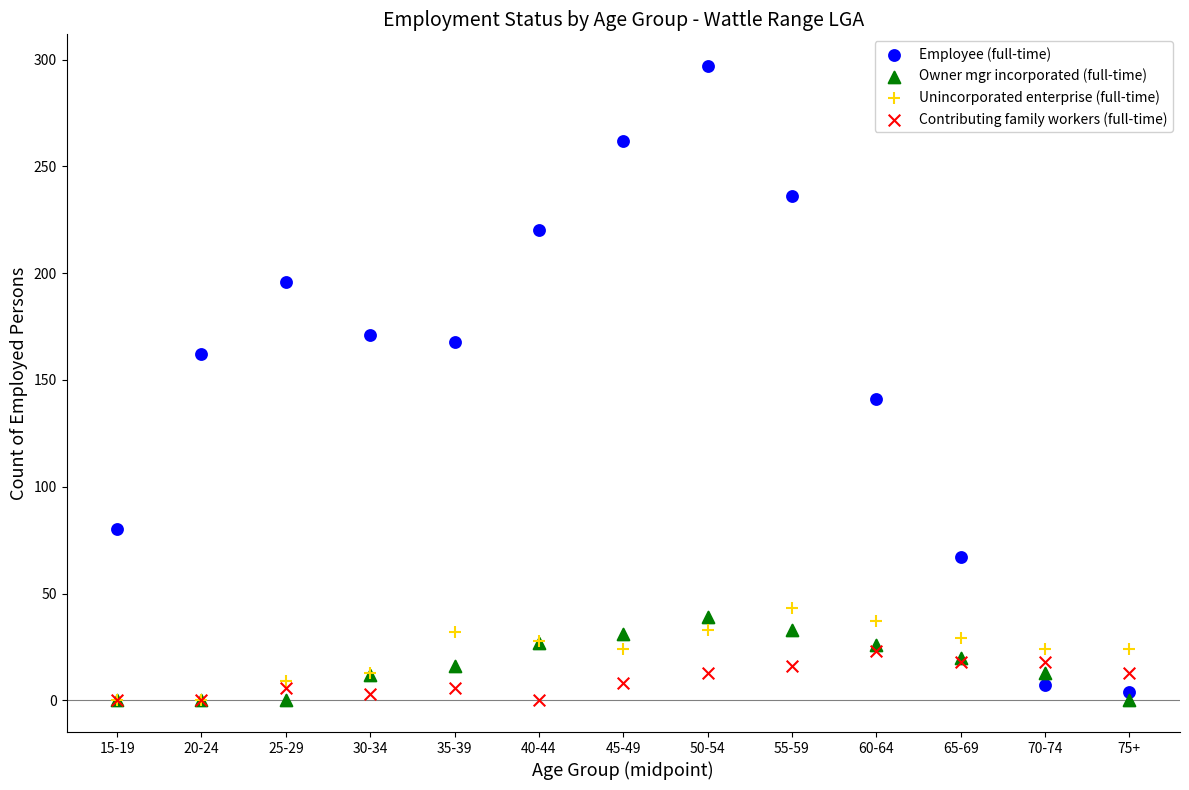

Across all series, what Y value is closest to 148?

141